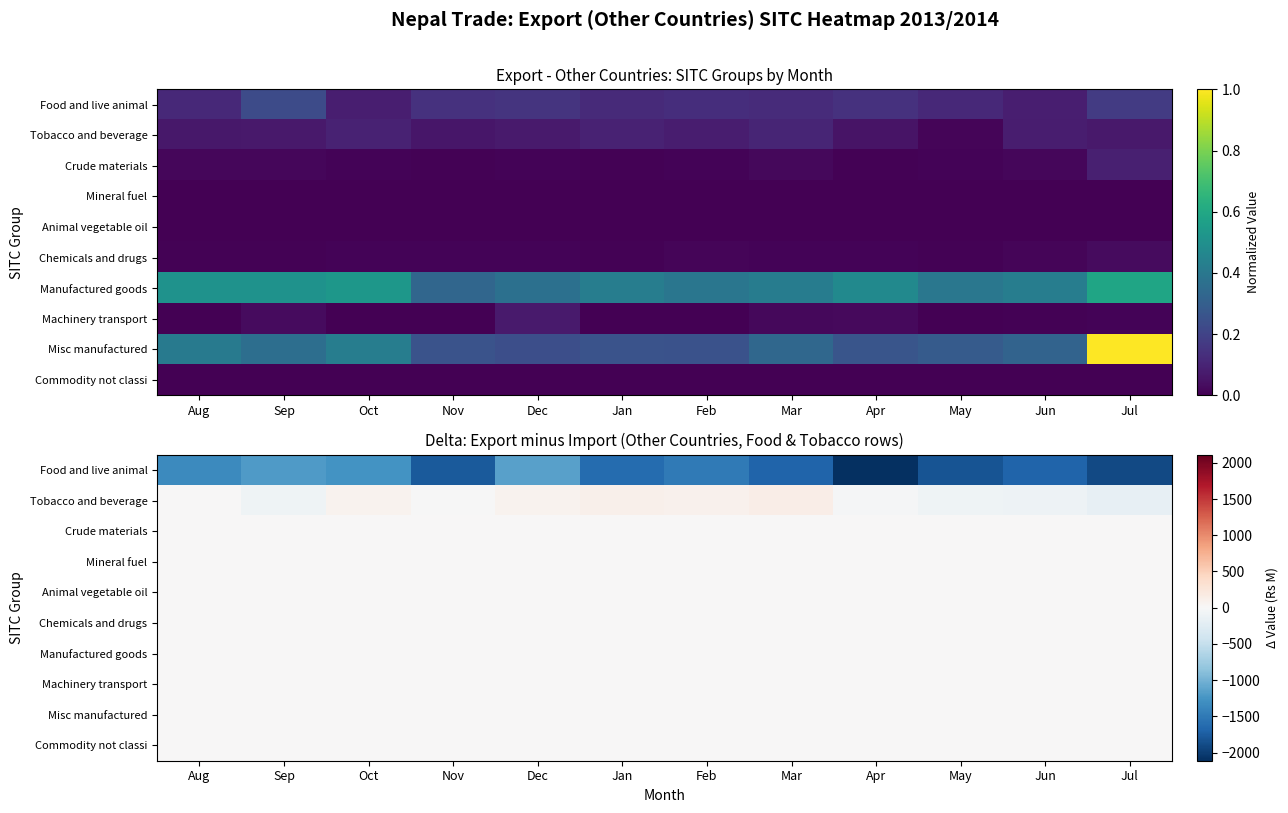

What is the total value across all series at May?

-1911.1